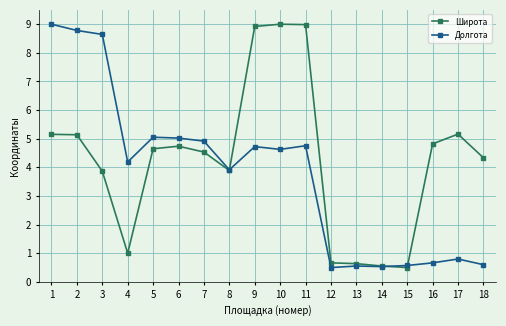

At 17, list the series in order from smallest to largest.

Долгота, Широта